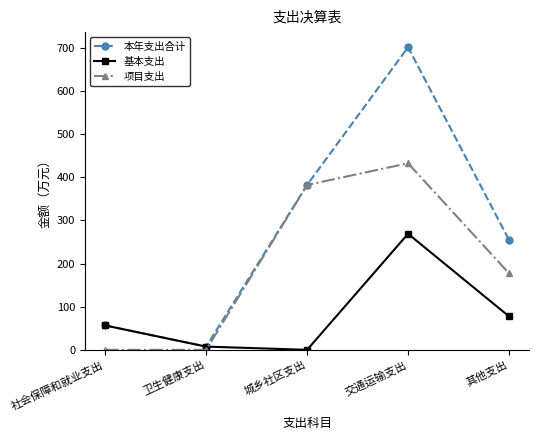

Count the number of categories in the chart.

5